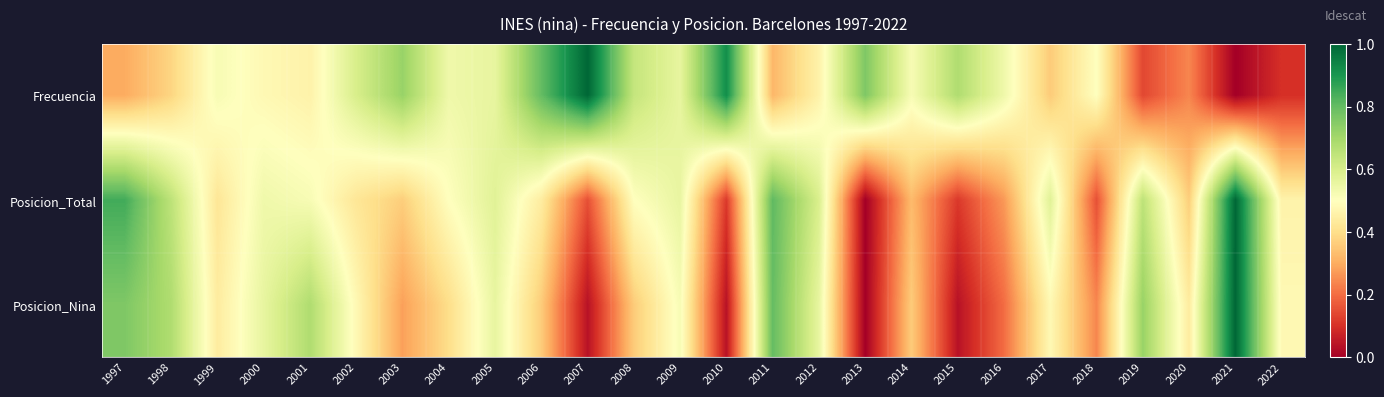

What is the total value across all series at 2016?

1.0